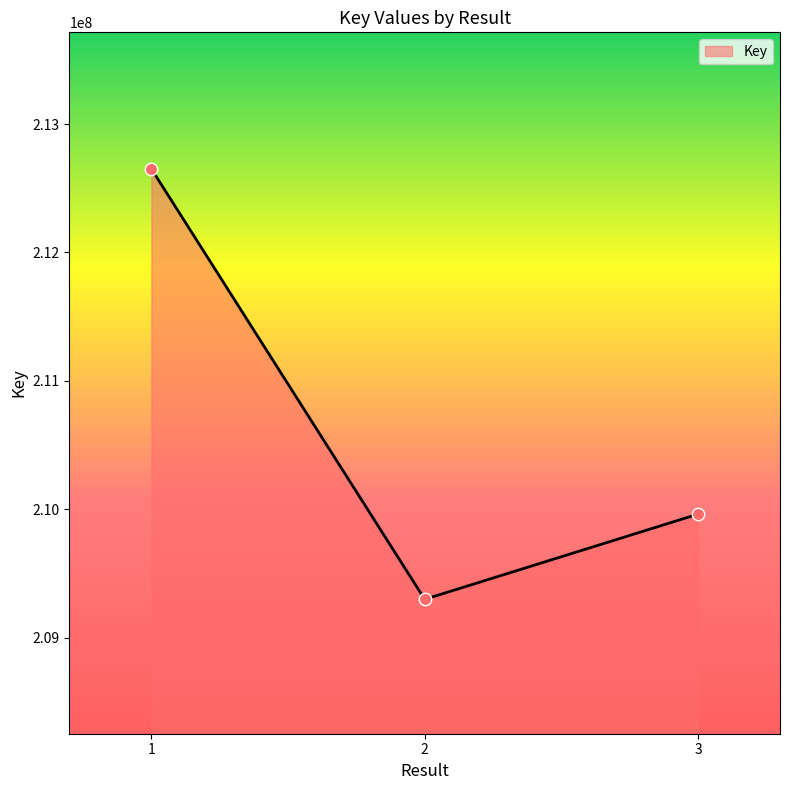

Approximately how many times larger is the value at 3 compared to 1?

1.0